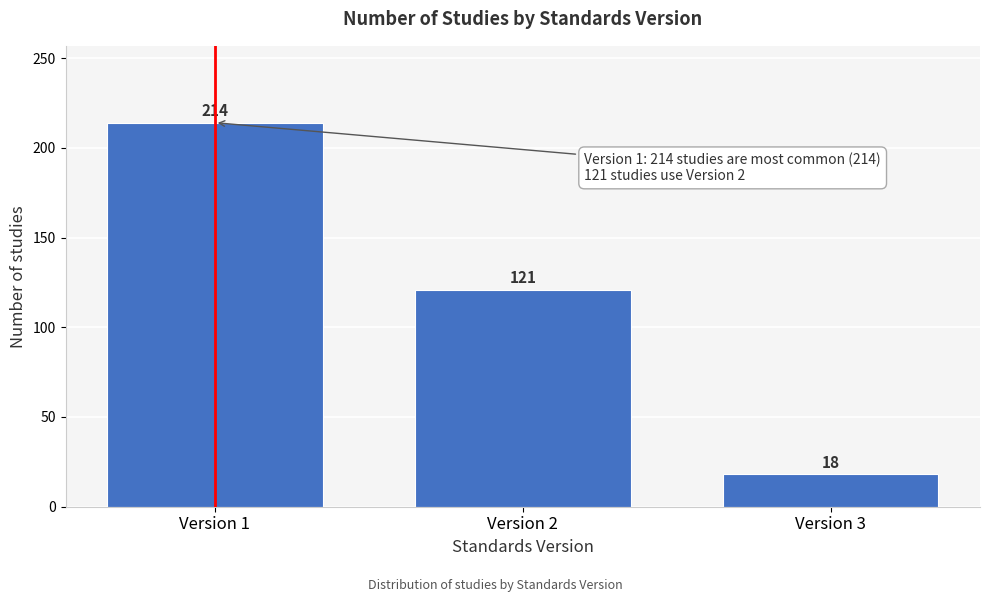

Reading left to right, list all the values displayed in this chart.

Version 1=214	Version 2=121	Version 3=18